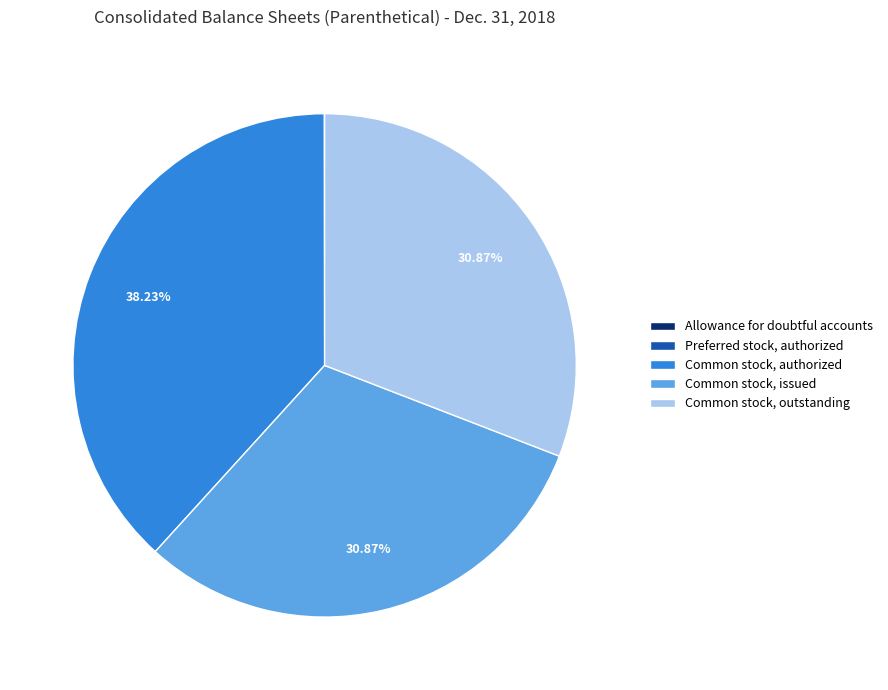

Is there any slice that represents more than half of the pie?

No